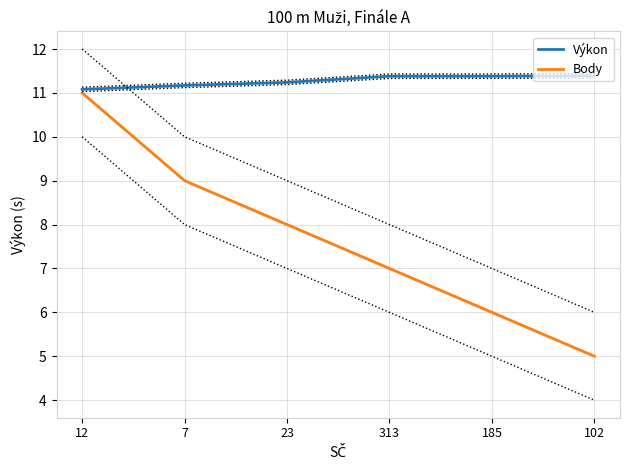

True or false: Body and Výkon intersect in this chart.

False